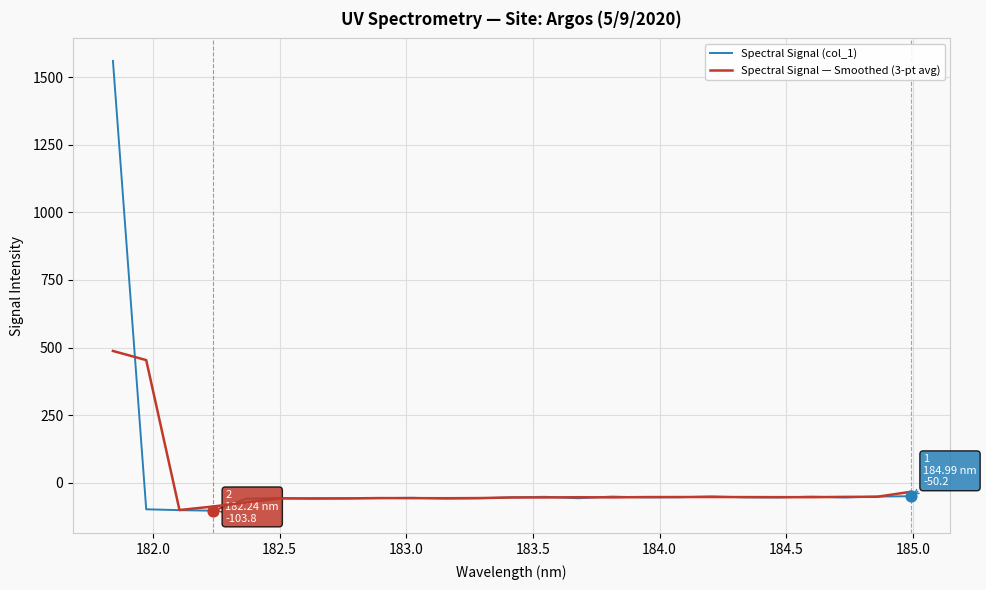

Which series has the largest range (max minus min)?

Spectral Signal (col_1)